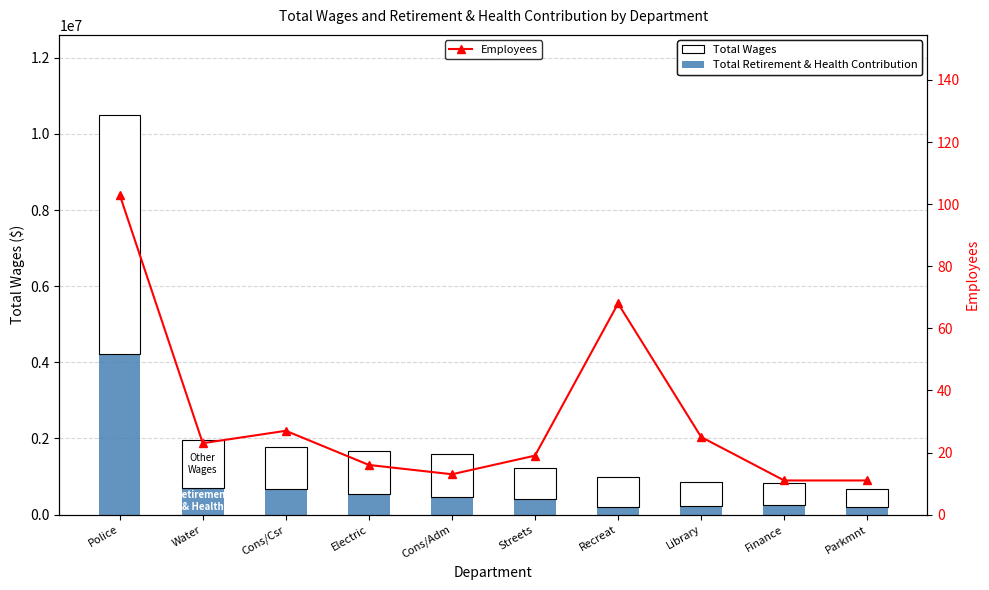

Rank the series at Recreat from highest to lowest value.

Total Wages, Total Retirement & Health Contribution, Employees